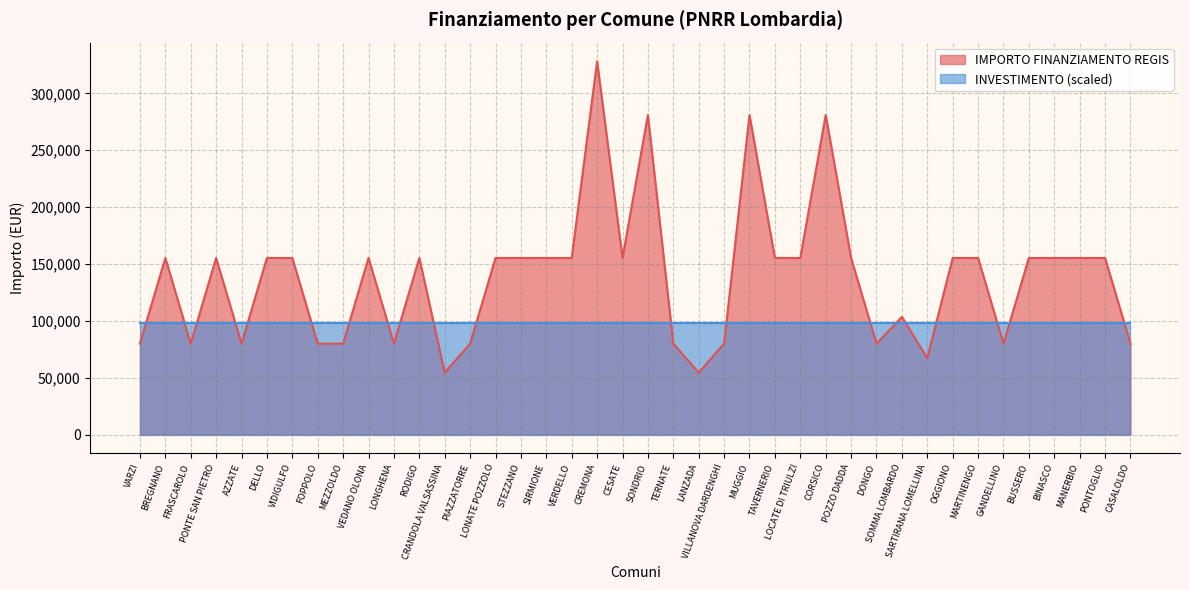

Which category has the lowest value across all series?

CRANDOLA VALSASSINA